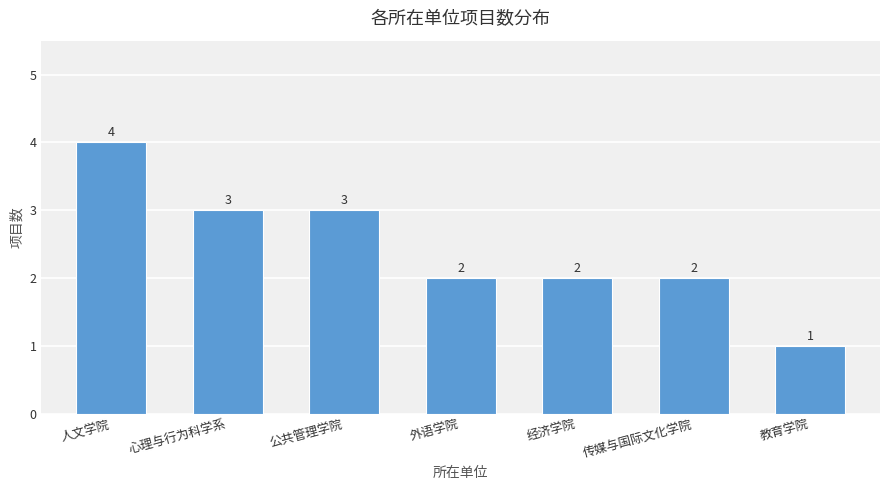

Read the value at 心理与行为科学系.

3